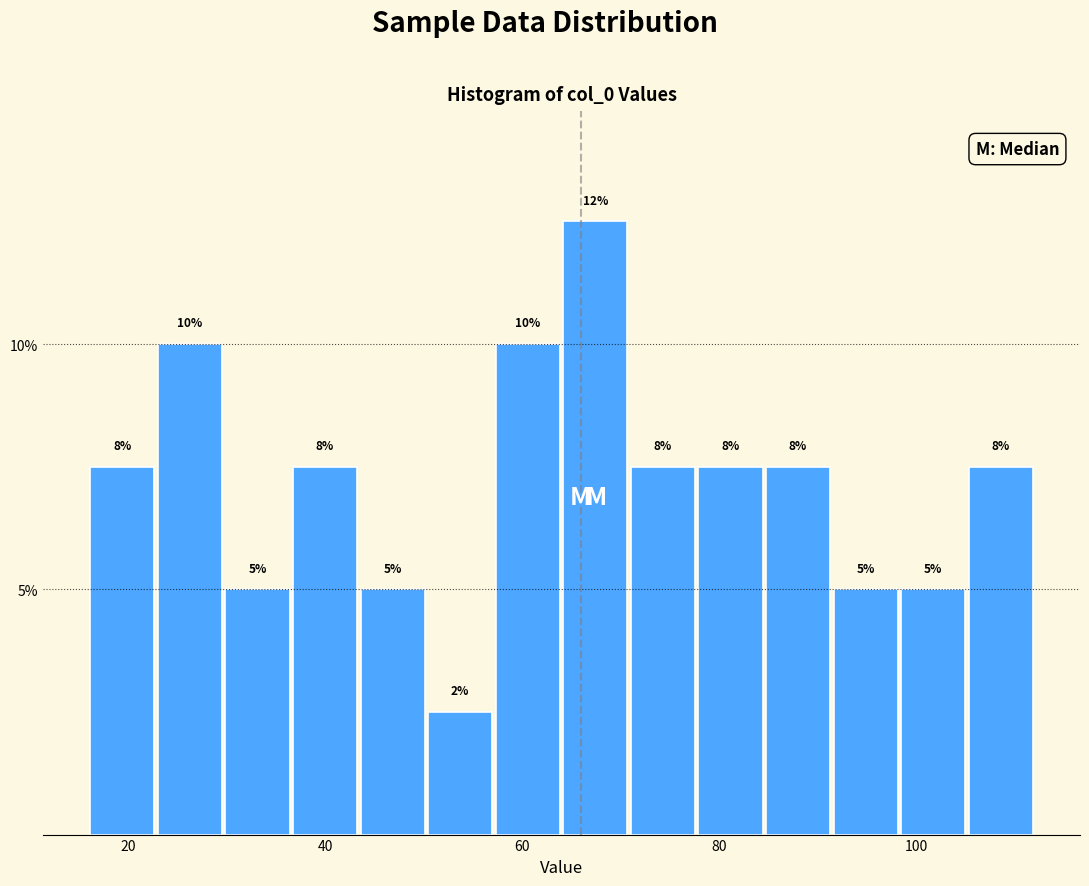

Read against the x-axis, roughly where is the centre of the tallest bar?

68